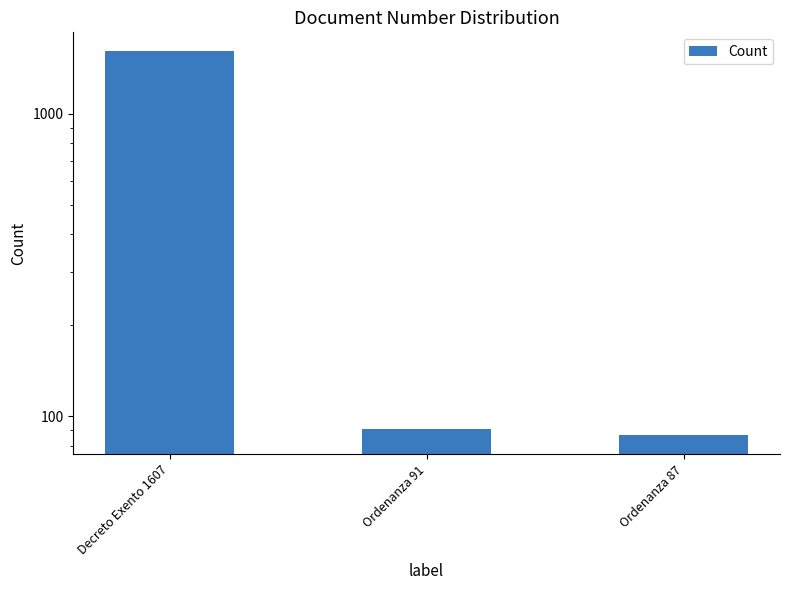

At which label is the value closest to 847?

Ordenanza 91